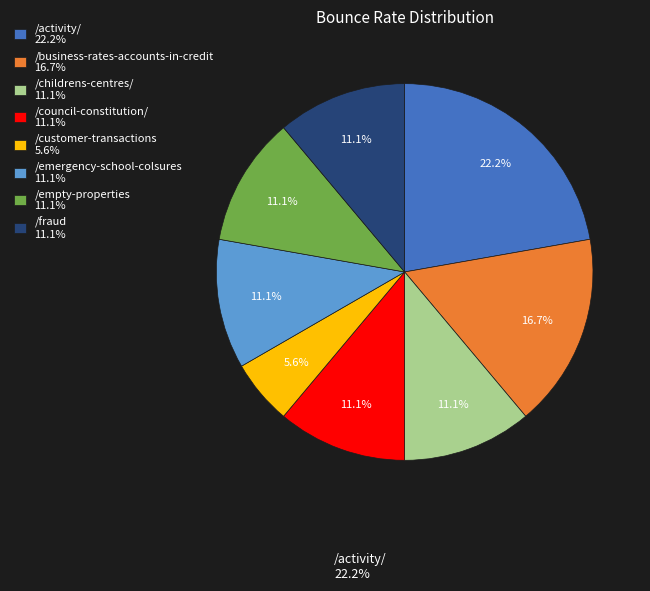

What is the ratio of the value at /customer-transactions 5.6% to the value at /childrens-centres/ 11.1%?

0.5